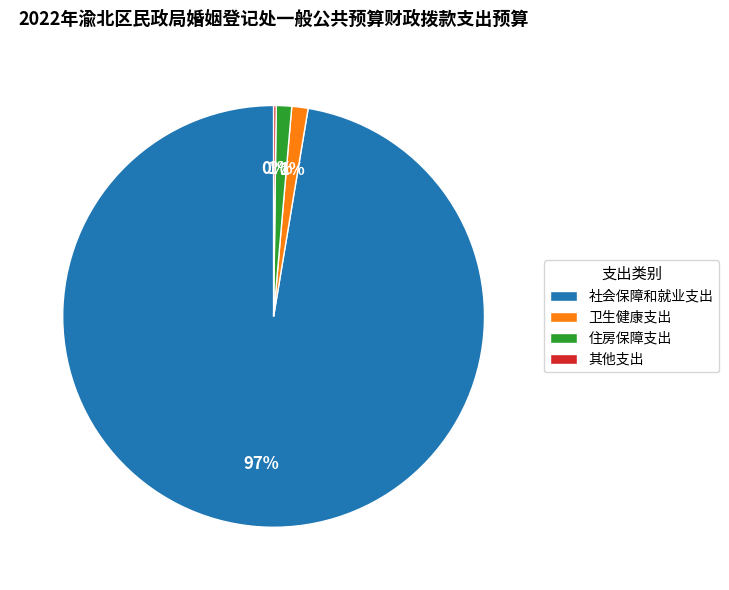

To the nearest percent, what is the combined percentage of 住房保障支出 and 卫生健康支出?

2%